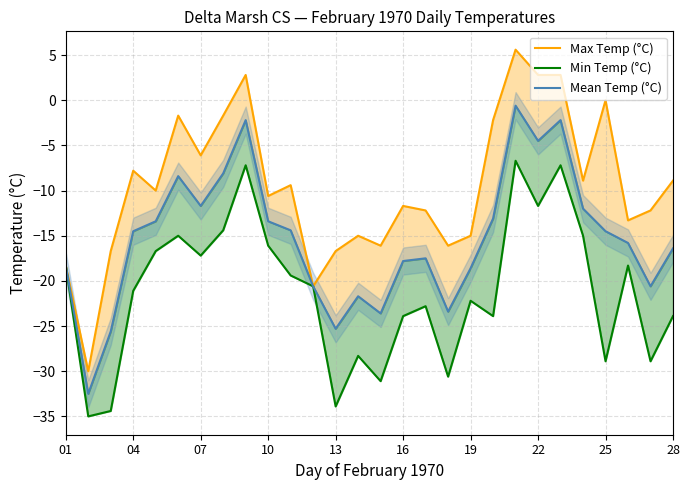

Which series has the largest total across all categories?

Max Temp (°C)